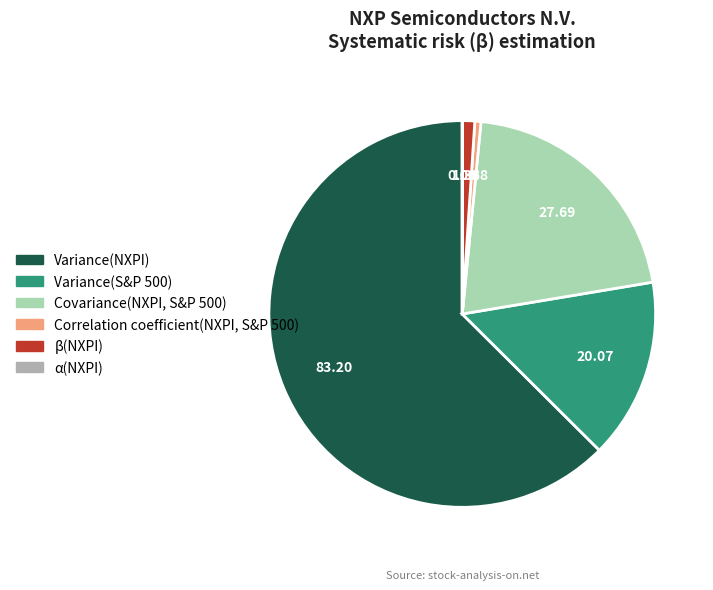

Combined, do Variance(NXPI) and Variance(S&P 500) account for over 50%?

Yes